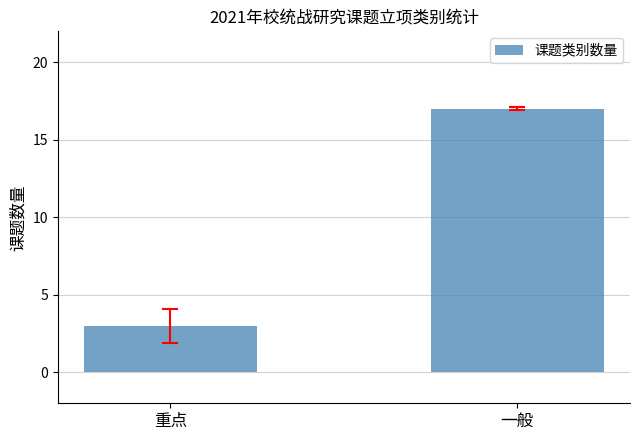

What is the ratio of the value at 一般 to the value at 重点?

5.7